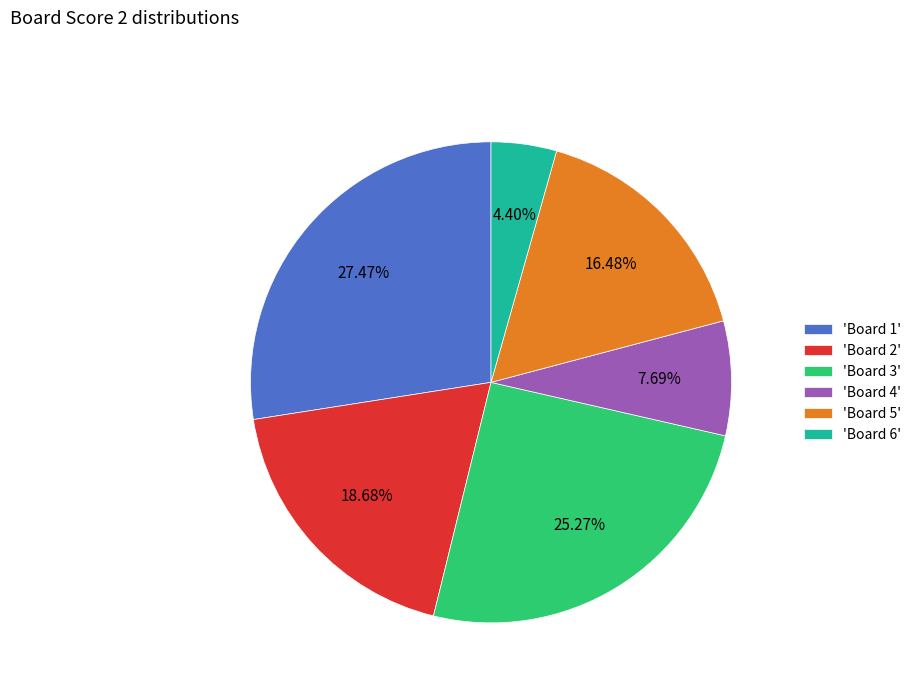

Rank the categories by value from highest to lowest.

'Board 1', 'Board 3', 'Board 2', 'Board 5', 'Board 4', 'Board 6'